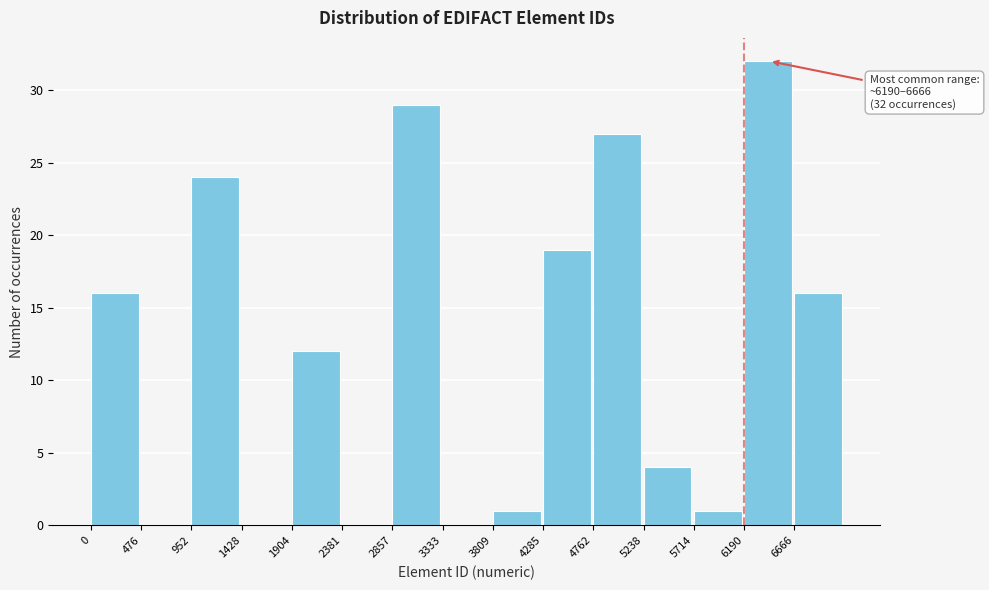

Which range on the x-axis has the tallest bar?

6200 to 6650